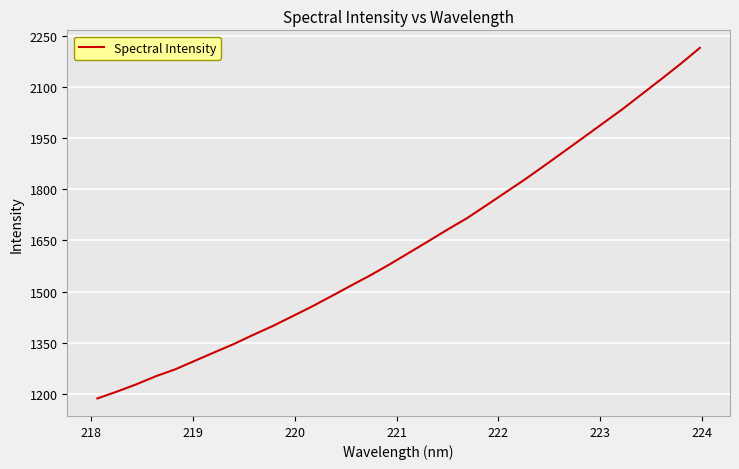

What is the greatest value displayed?

2214.2